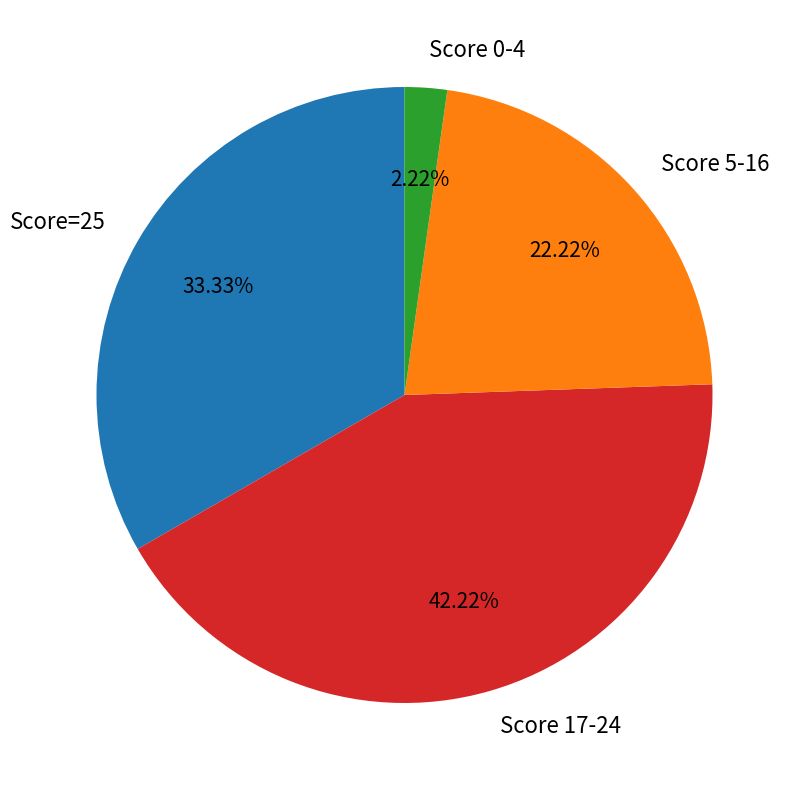

Approximately how many times larger is the value at Score 5-16 compared to Score 17-24?

0.5